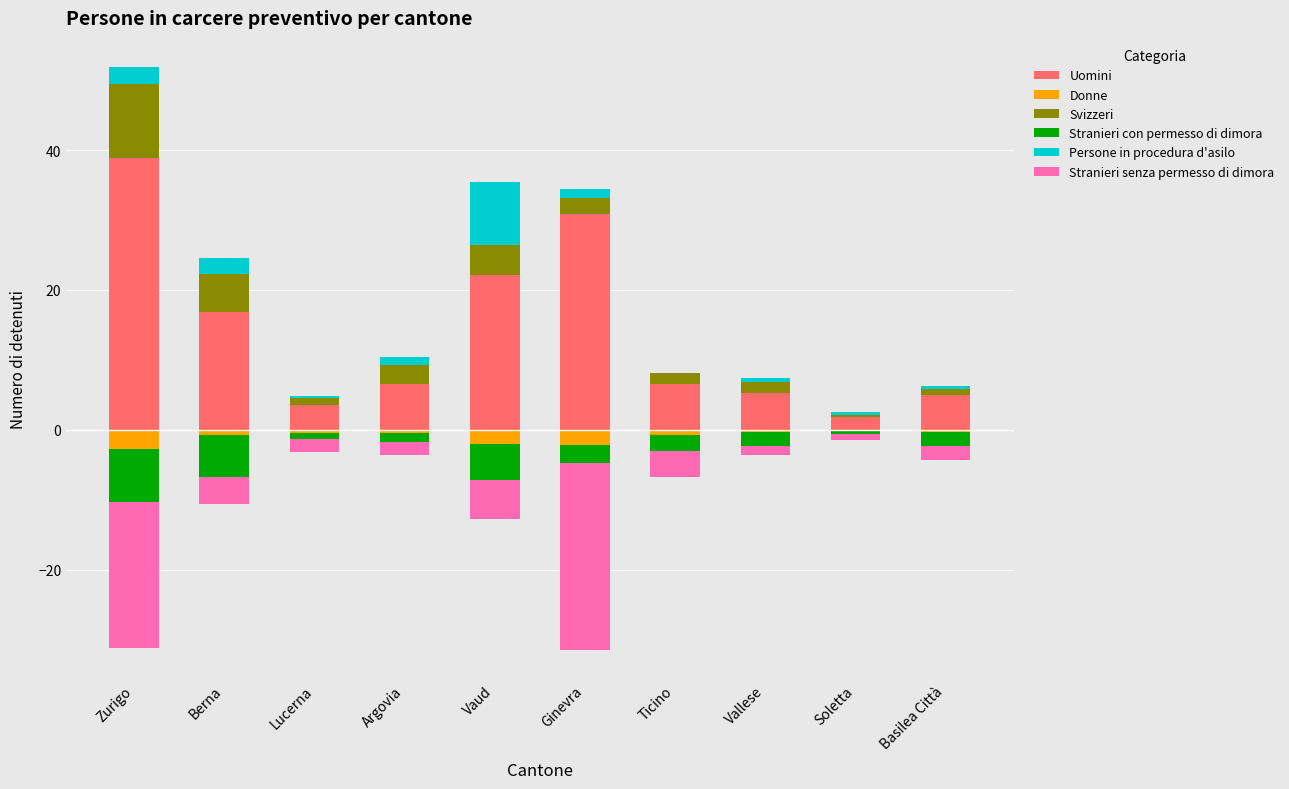

At how many categories does at least one series exceed -21?

10